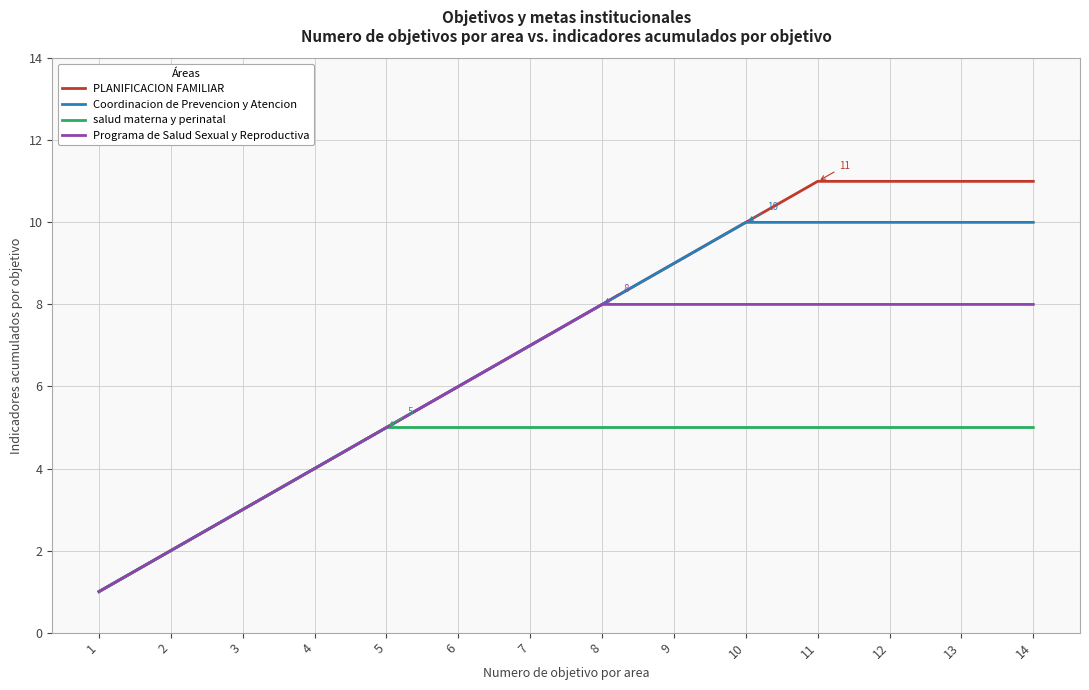

How many lines are shown in the chart?

4